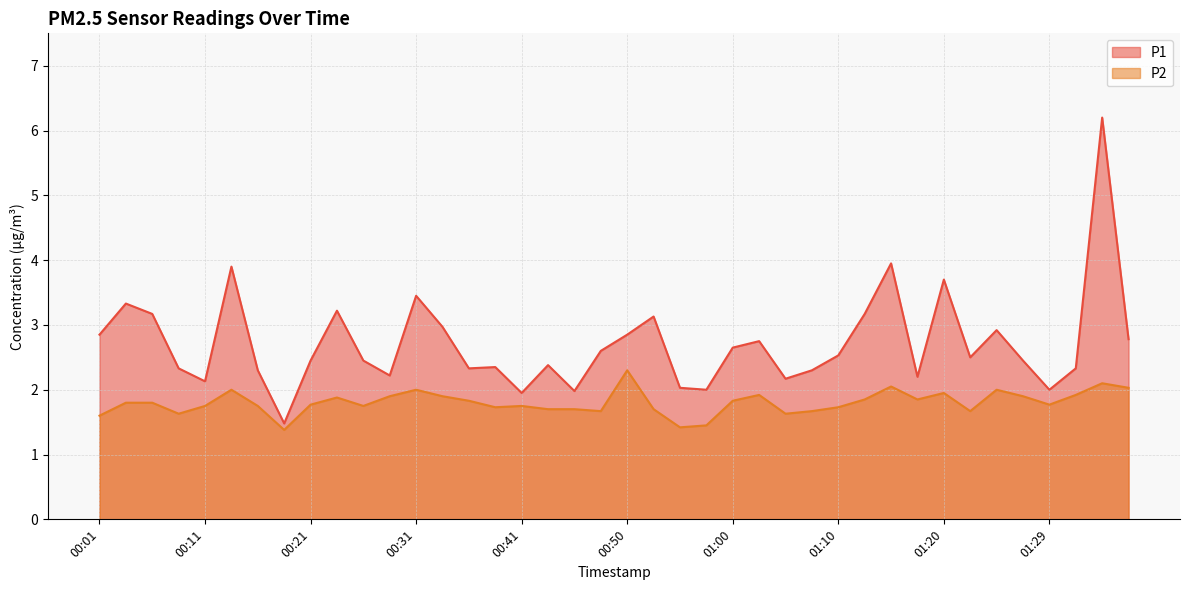

True or false: P2 has a value of 2.9 at 00:31.

False